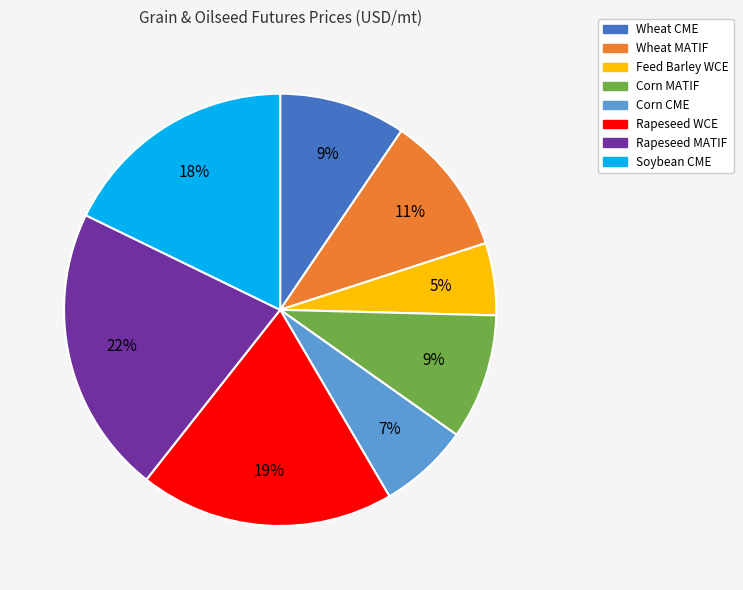

Which slice is the smallest?

Feed Barley WCE